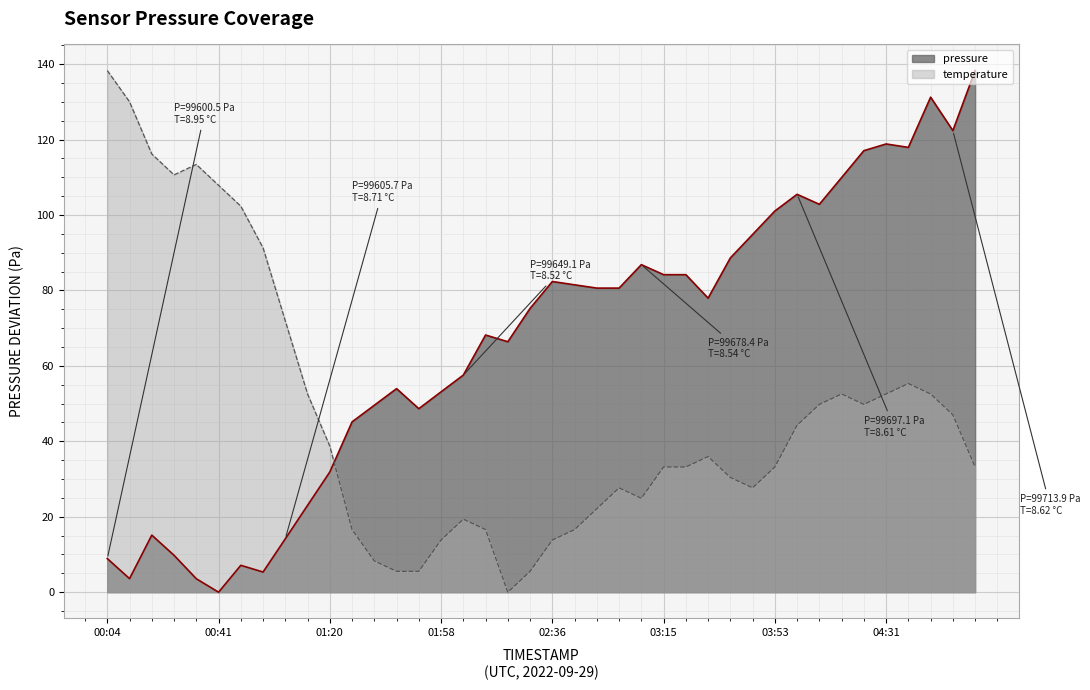

The value of temperature at 03:38 is 11.2. True or false?

False